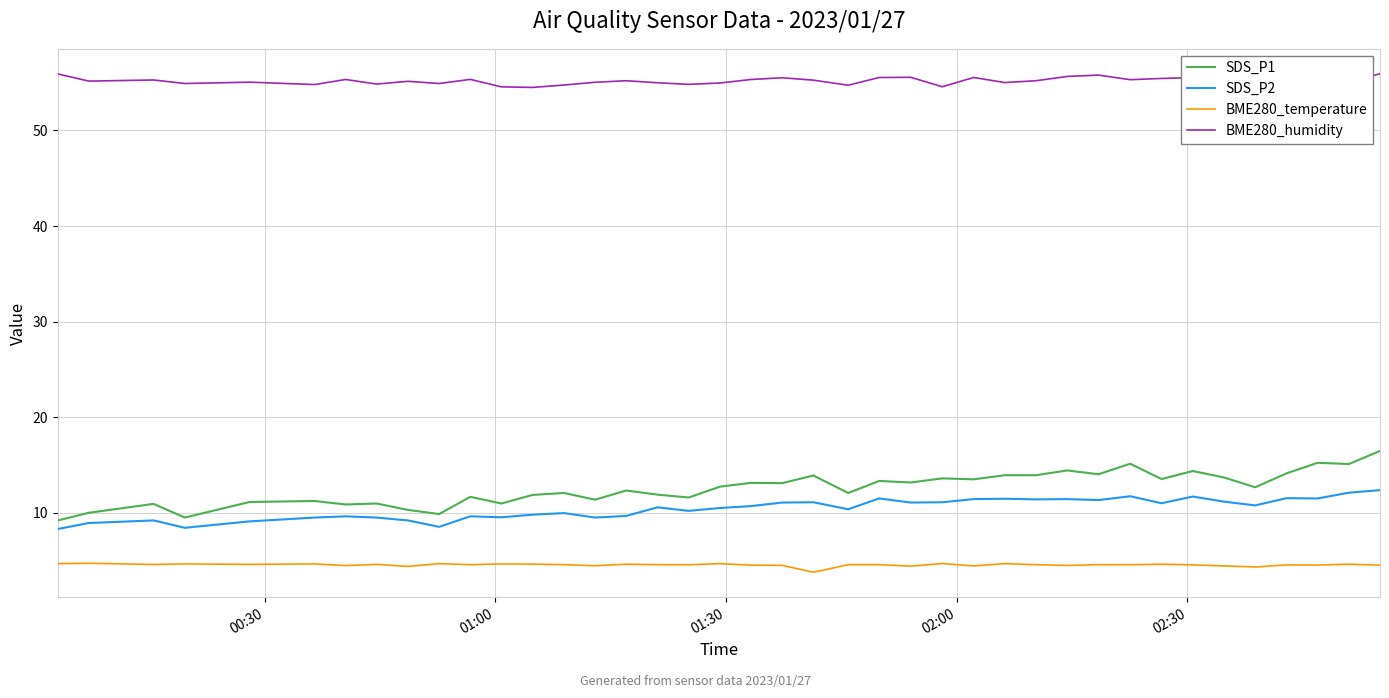

Which series has the largest total across all categories?

BME280_humidity